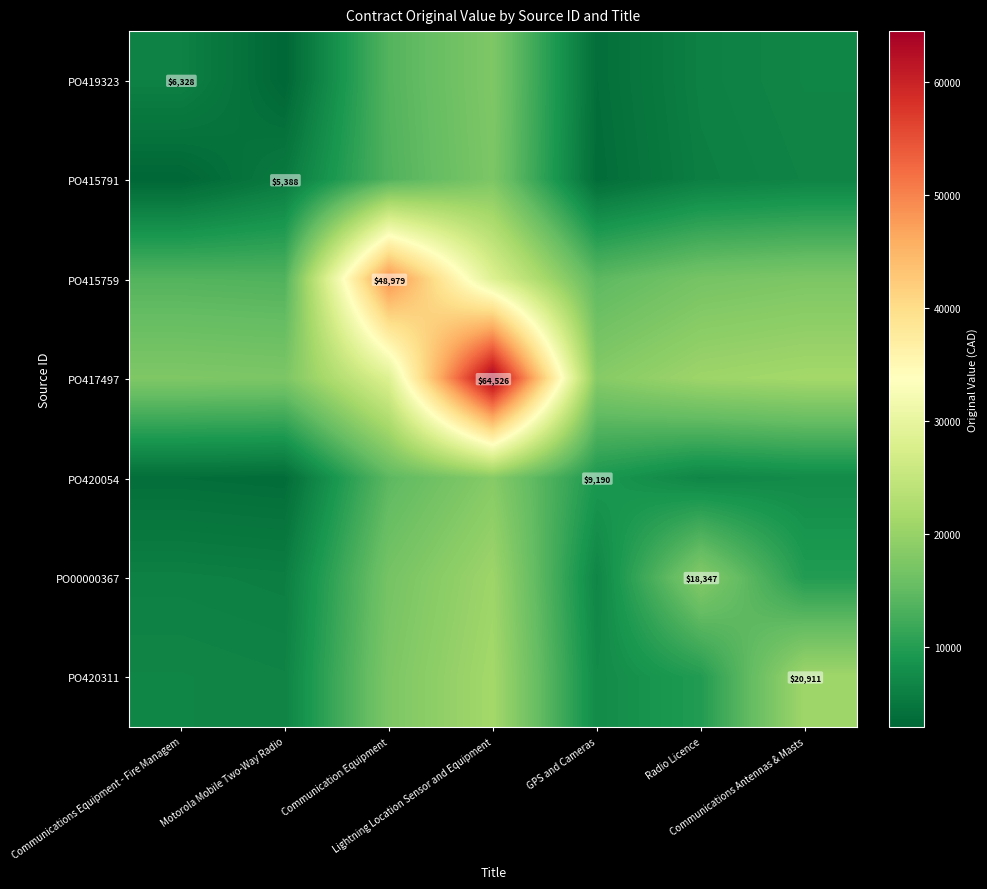

What is the maximum value for PO419323?

17713.5